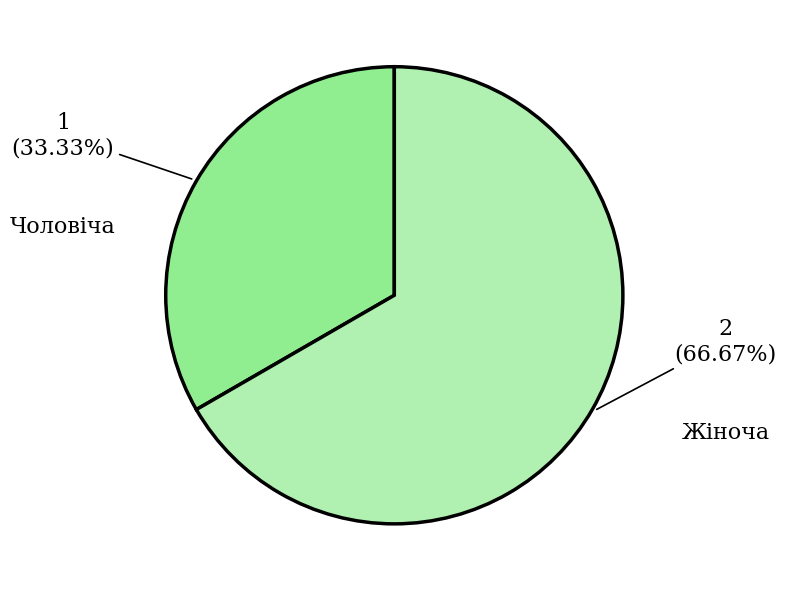

Rank the categories by value from highest to lowest.

Жіноча, Чоловіча